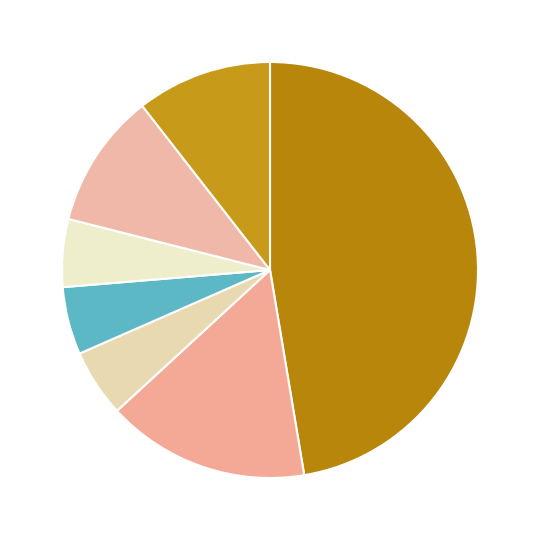

Count the number of slices in the pie.

7